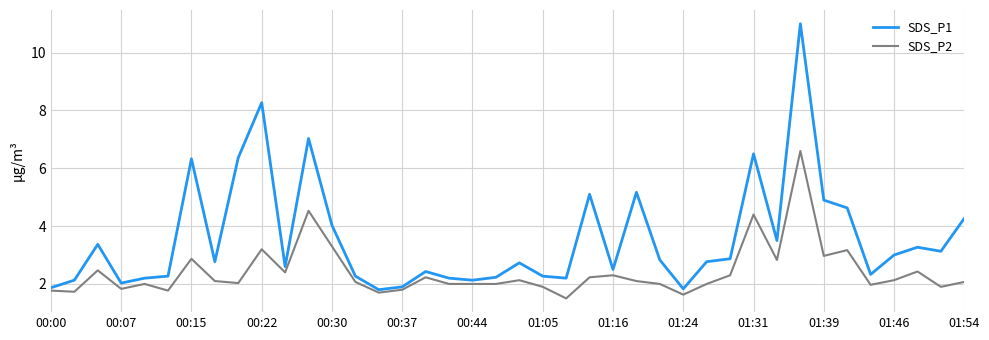

What is the smallest value displayed?

1.5